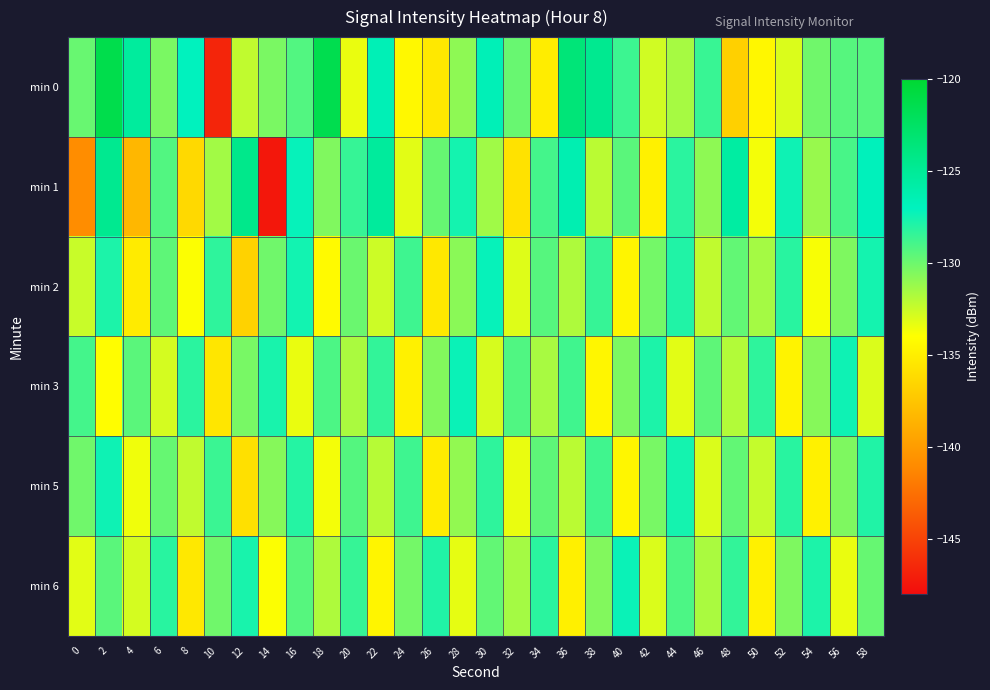

Between 26 and 34, which series saw the biggest shift?

min 2